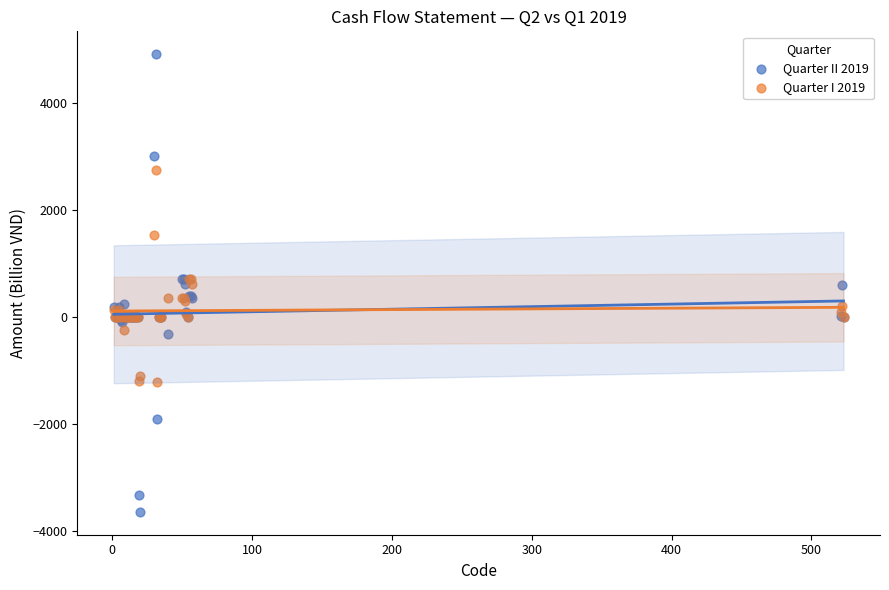

What are all the series names shown in the legend?

Quarter II 2019, Quarter I 2019